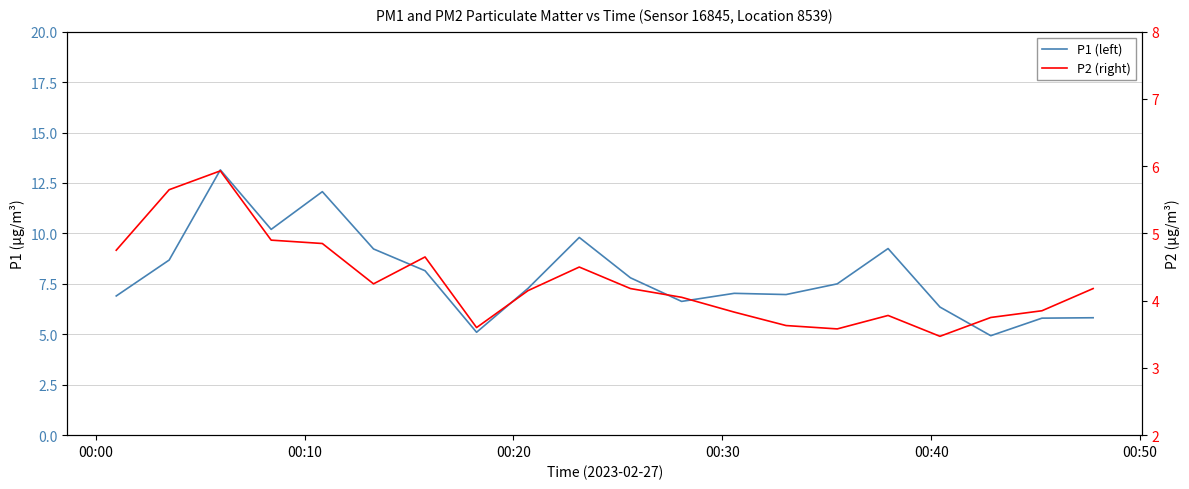

How many interior local valleys does the P1 (left) series have?

5